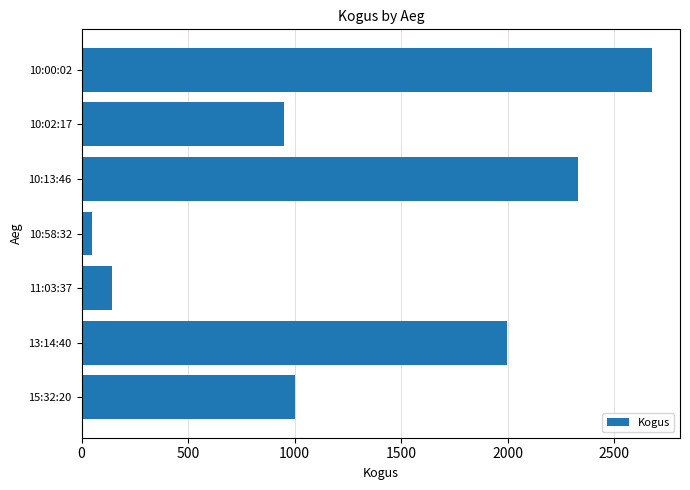

Between 10:02:17 and 13:14:40, which is larger?

13:14:40